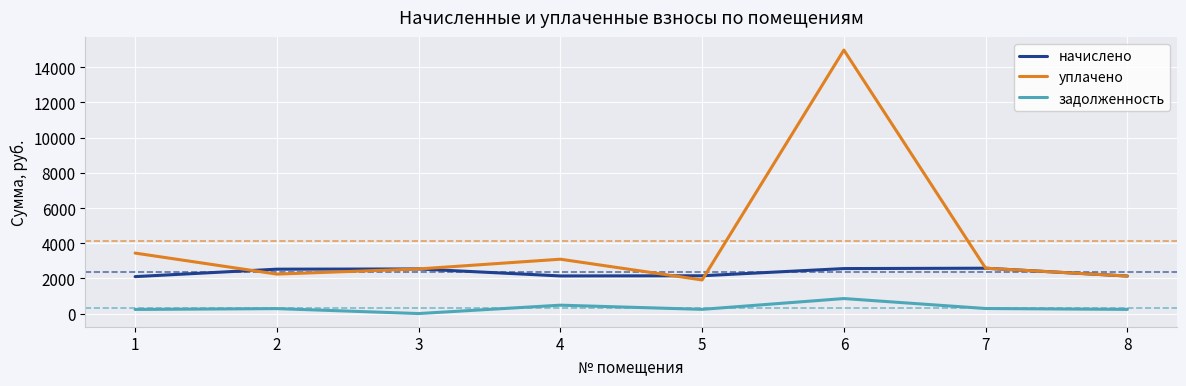

List the series in order of their overall mean, highest first.

уплачено, начислено, задолженность